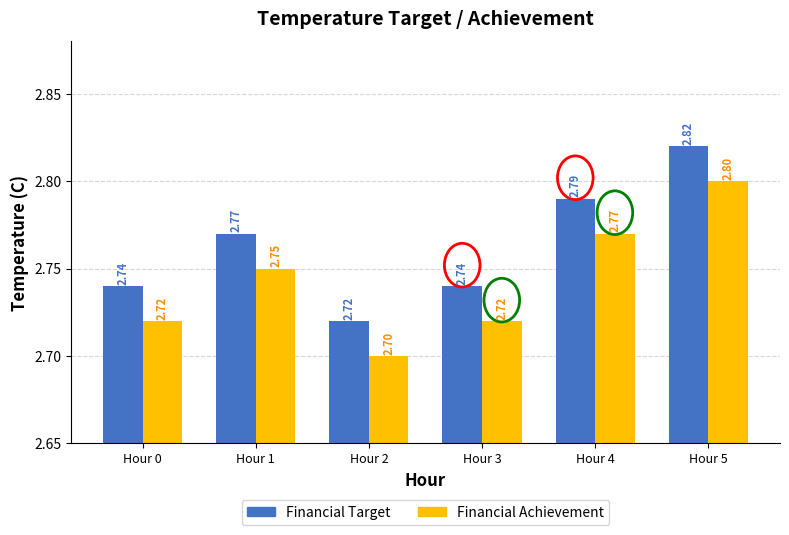

How many bars are there in total?

12